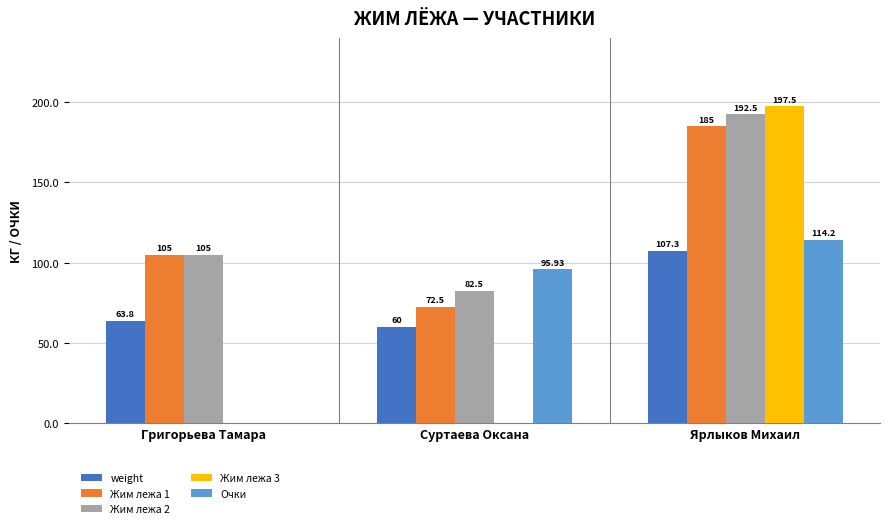

What are all the series names shown in the legend?

weight, Жим лежа 1, Жим лежа 2, Жим лежа 3, Очки